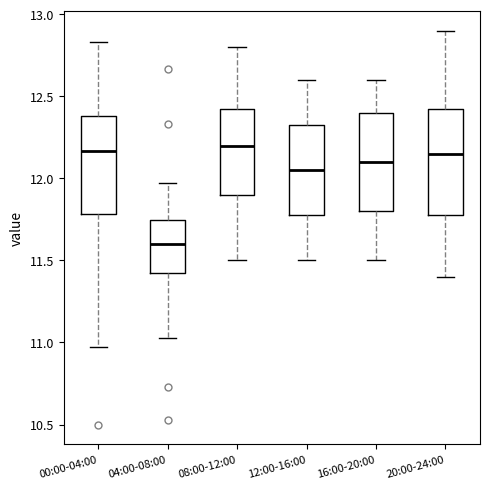

Reading left to right, read every box against the y-axis: the position of its median line, the range the box covers, and the ends of its whiskers. The values are not printed on the chart, so give them approximately, as read against the axis.

00:00-04:00: median 12.15, box 11.80 to 12.40, whiskers 10.95 to 12.85
04:00-08:00: median 11.60, box 11.40 to 11.75, whiskers 11.05 to 11.95
08:00-12:00: median 12.20, box 11.90 to 12.45, whiskers 11.50 to 12.80
12:00-16:00: median 12.05, box 11.80 to 12.35, whiskers 11.50 to 12.60
16:00-20:00: median 12.10, box 11.80 to 12.40, whiskers 11.50 to 12.60
20:00-24:00: median 12.15, box 11.80 to 12.45, whiskers 11.40 to 12.90